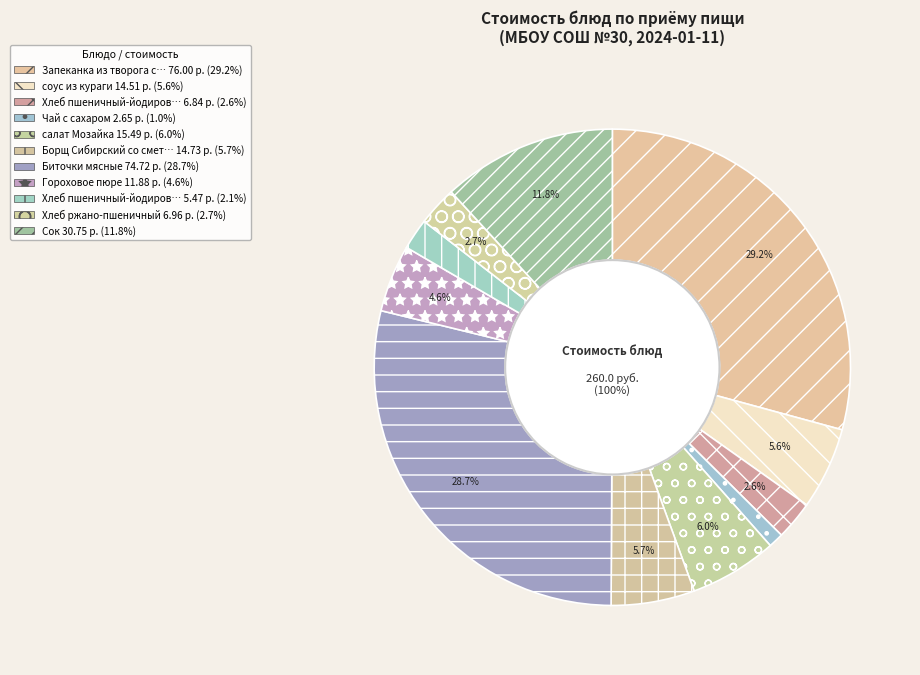

What is the largest slice in the pie chart?

Запеканка из творога с рисом